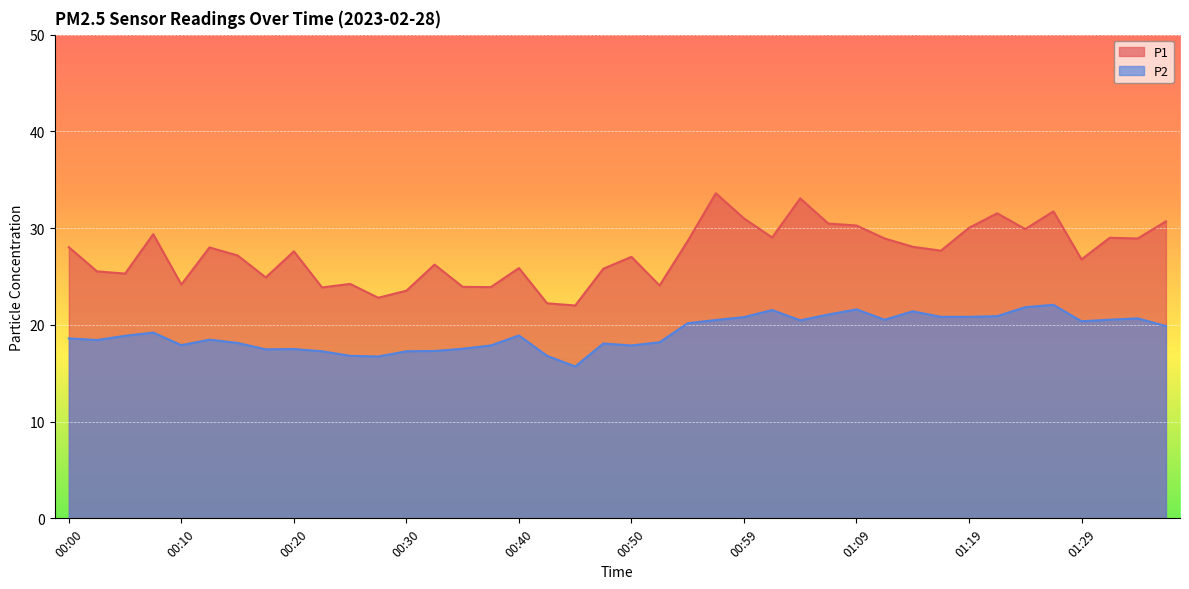

Is the value of P2 at 01:14 greater than the value of P1 at 00:30?

No